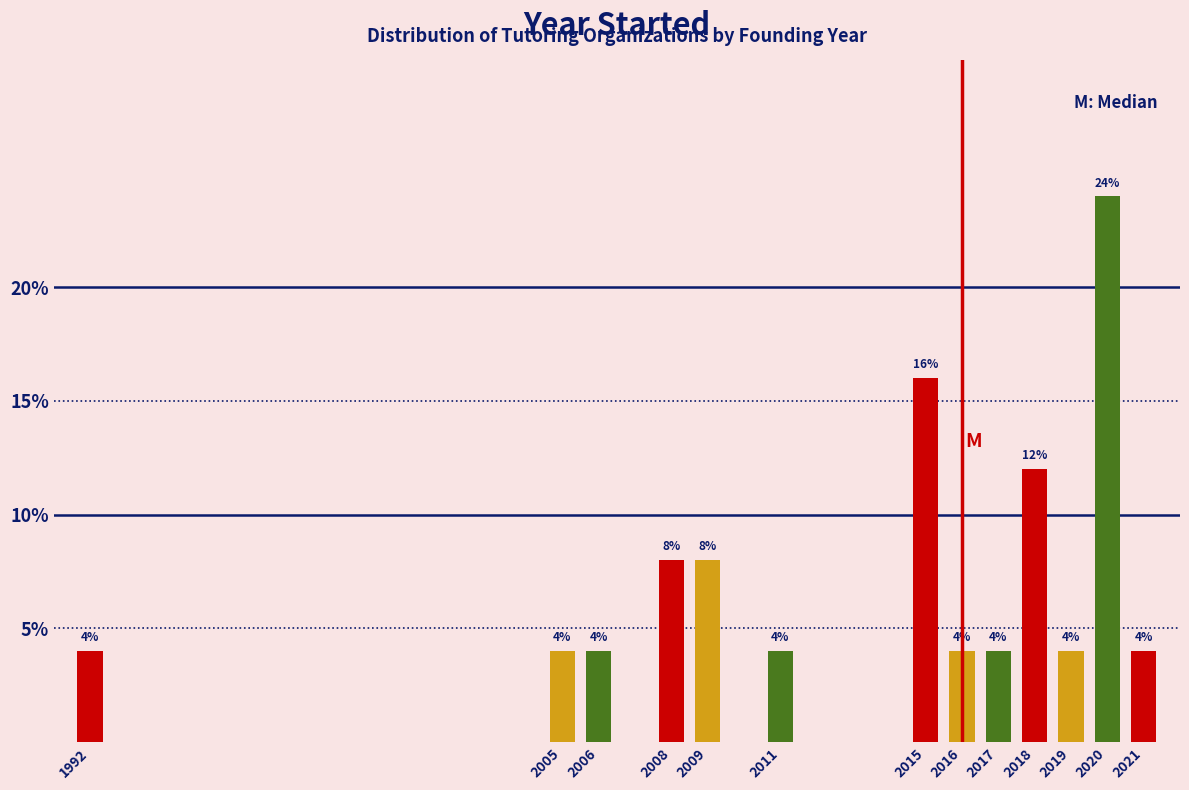

Reading left to right, list all the values displayed in this chart.

4	4	4	8	8	4	16	4	4	12	4	24	4